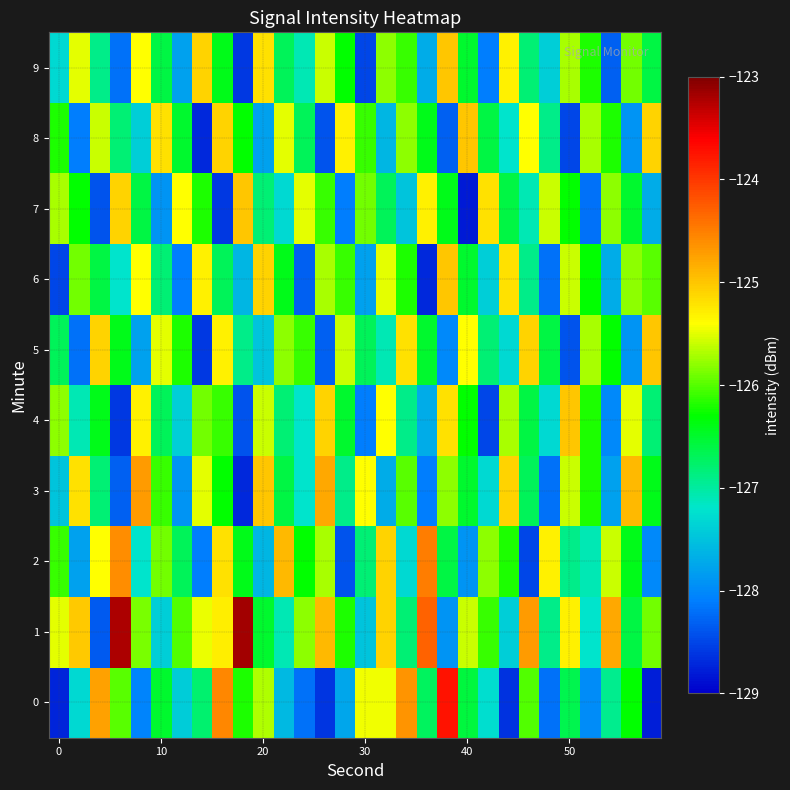

What is the maximum value shown in the chart?

-123.2